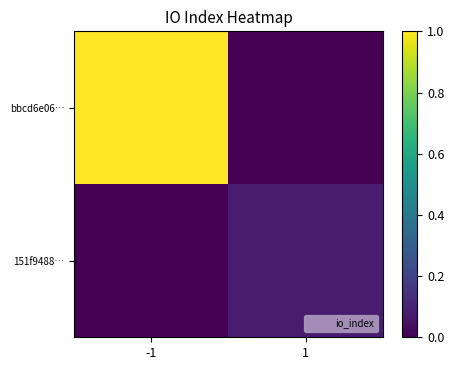

Which has a higher value, -1 or 1?

-1